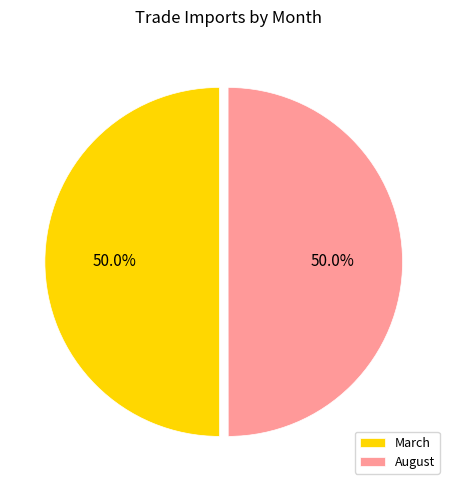

To the nearest percent, what percentage of the pie is March?

50%